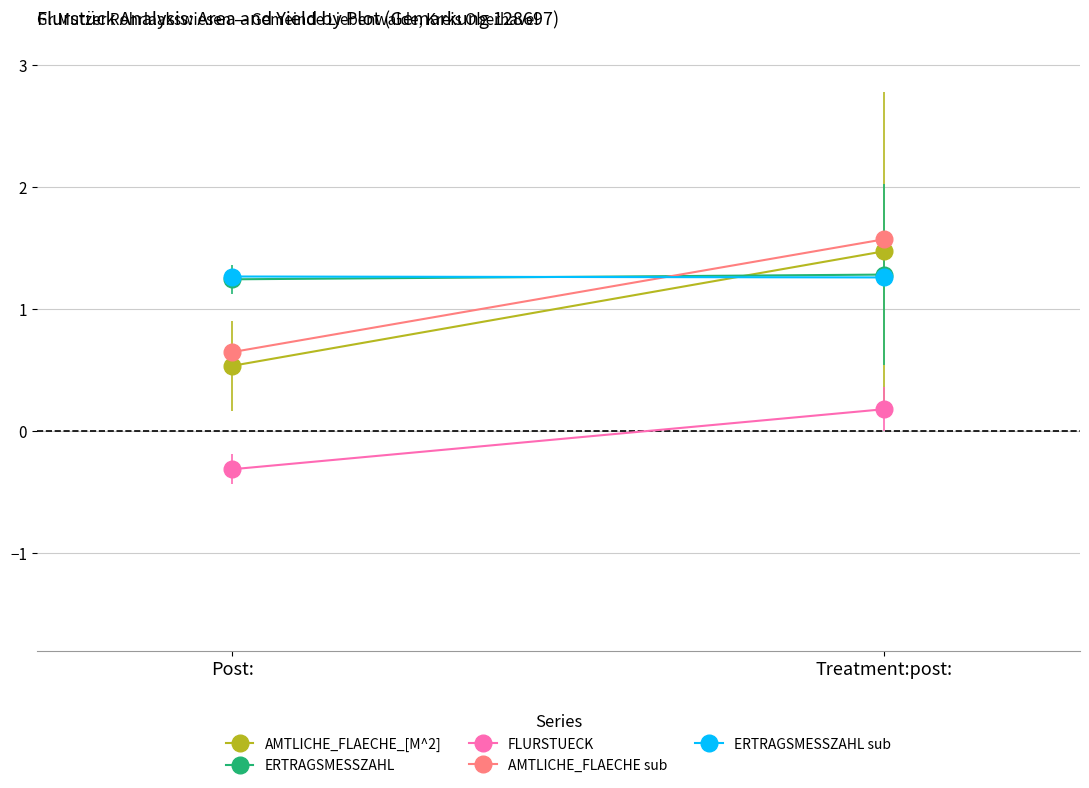

Is it true that ERTRAGSMESSZAHL sub equals 1.3 at Treatment:post:?

True